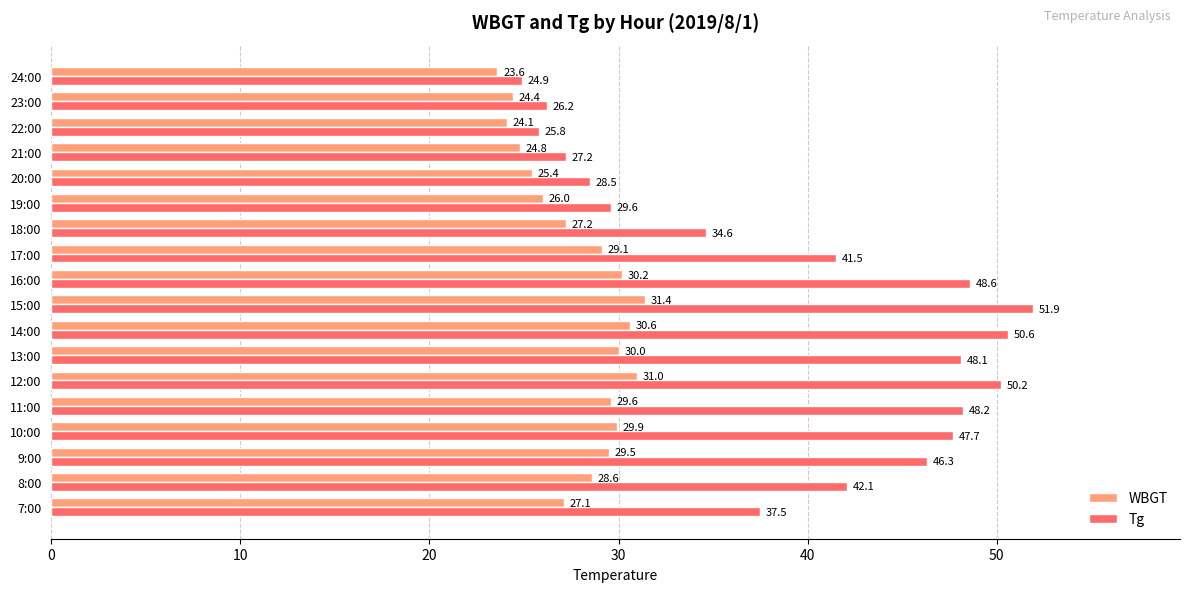

What is the minimum value for Tg?

24.9